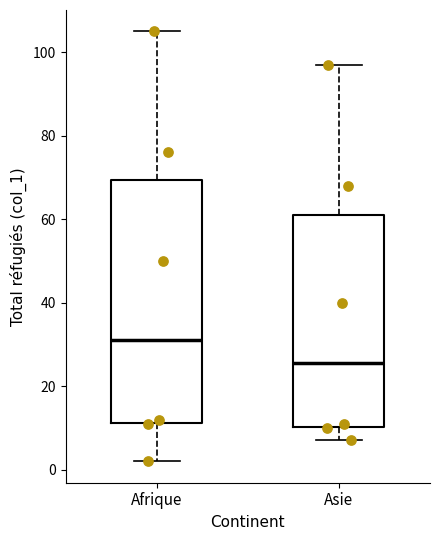

Comparing the boxes themselves (not the whiskers), which one is the tallest?

Afrique